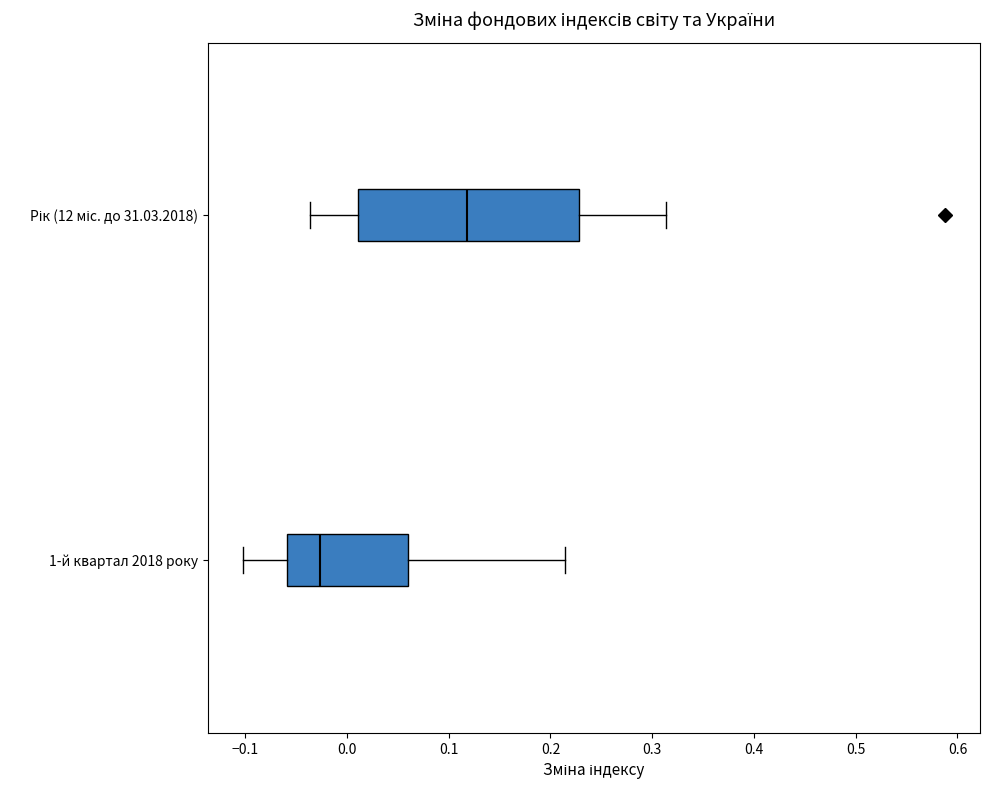

Reading bottom to top, transcribe this box plot: for each box, give where its median line is, the range the box spans, and where its two whiskers end, as read against the x-axis. The values are not printed on the chart, so give them approximately, as read against the axis.

1-й квартал 2018 року: median -0.03, box -0.06 to 0.06, whiskers -0.10 to 0.21
Рік (12 міс. до 31.03.2018): median 0.12, box 0.01 to 0.23, whiskers -0.04 to 0.31